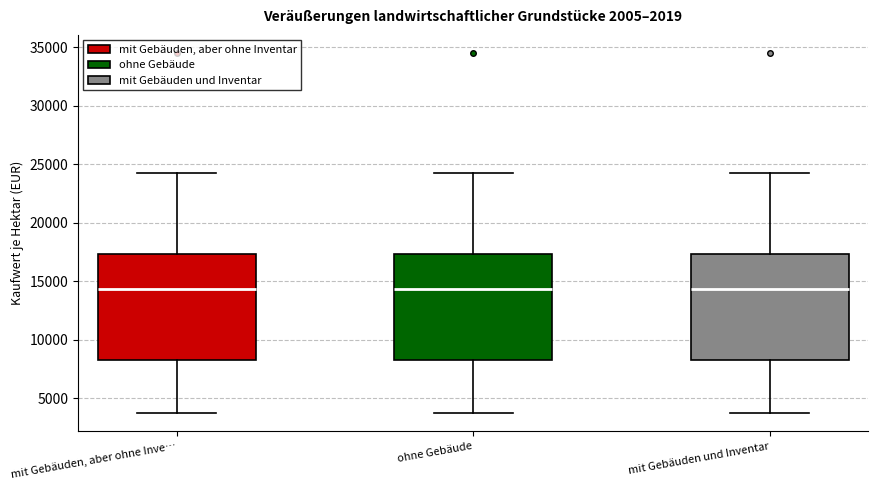

Reading left to right, transcribe this box plot: for each box, give where its median line is, the range the box spans, and where its two whiskers end, as read against the y-axis. The values are not printed on the chart, so give them approximately, as read against the axis.

mit Gebäuden, aber ohne Inve…: median 14500, box 8500 to 17500, whiskers 3500 to 24500
ohne Gebäude: median 14500, box 8500 to 17500, whiskers 3500 to 24500
mit Gebäuden und Inventar: median 14500, box 8500 to 17500, whiskers 3500 to 24500